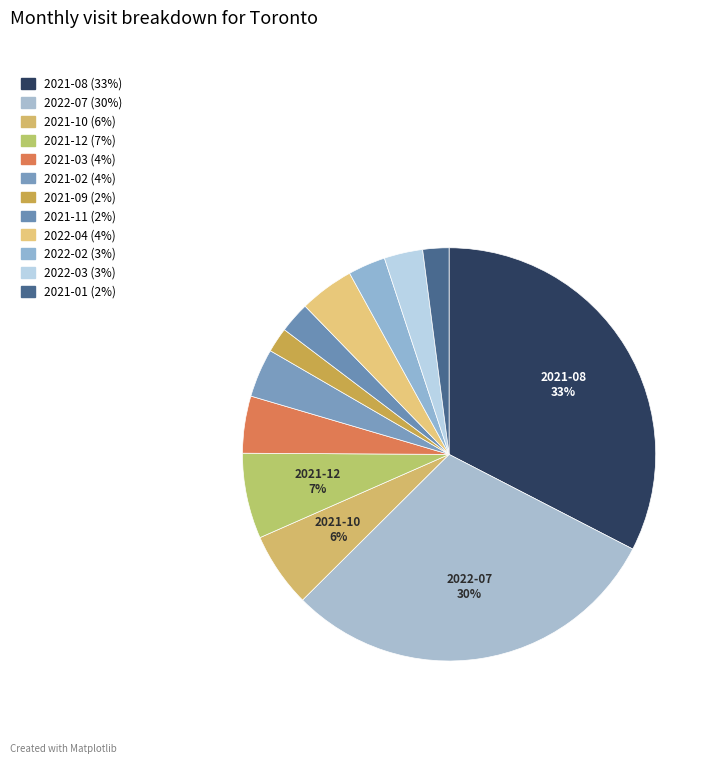

Rank the categories by value from lowest to highest.

2021-09, 2021-01, 2021-11, 2022-02, 2022-03, 2021-02, 2022-04, 2021-03, 2021-10, 2021-12, 2022-07, 2021-08